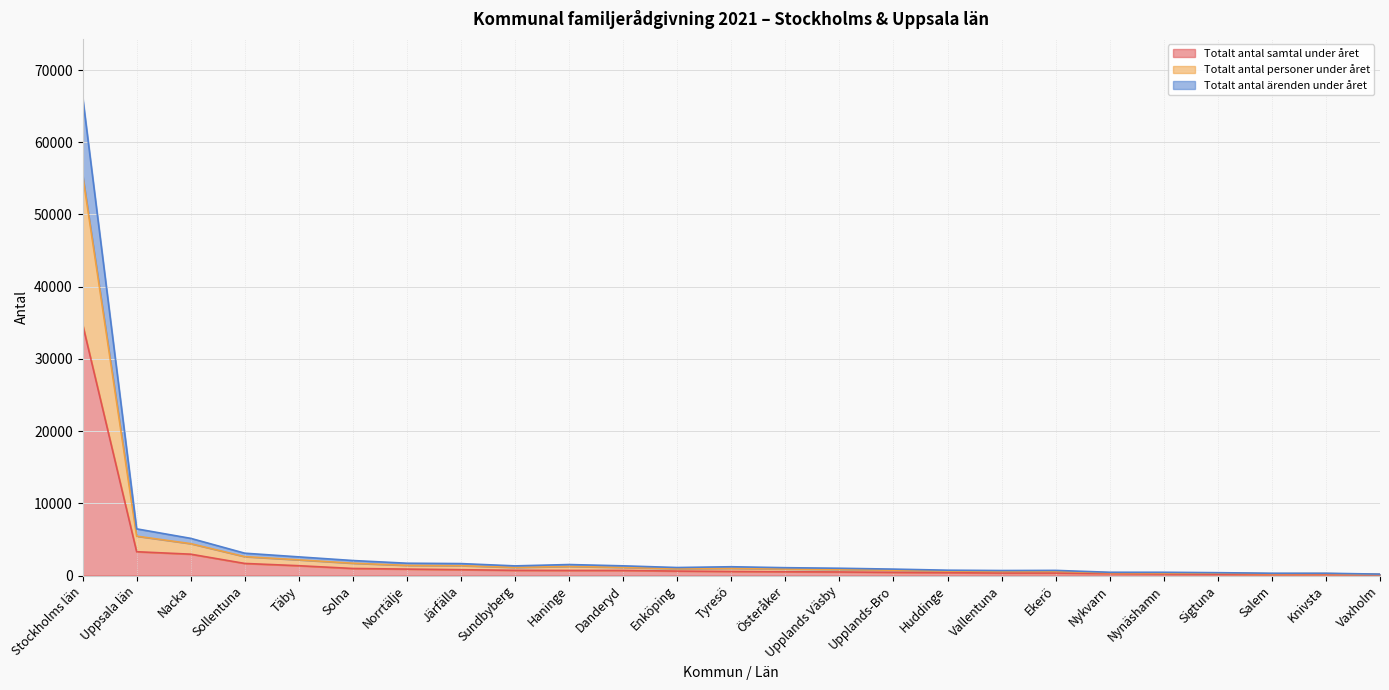

What is the total value across all series at Stockholms län?

66359